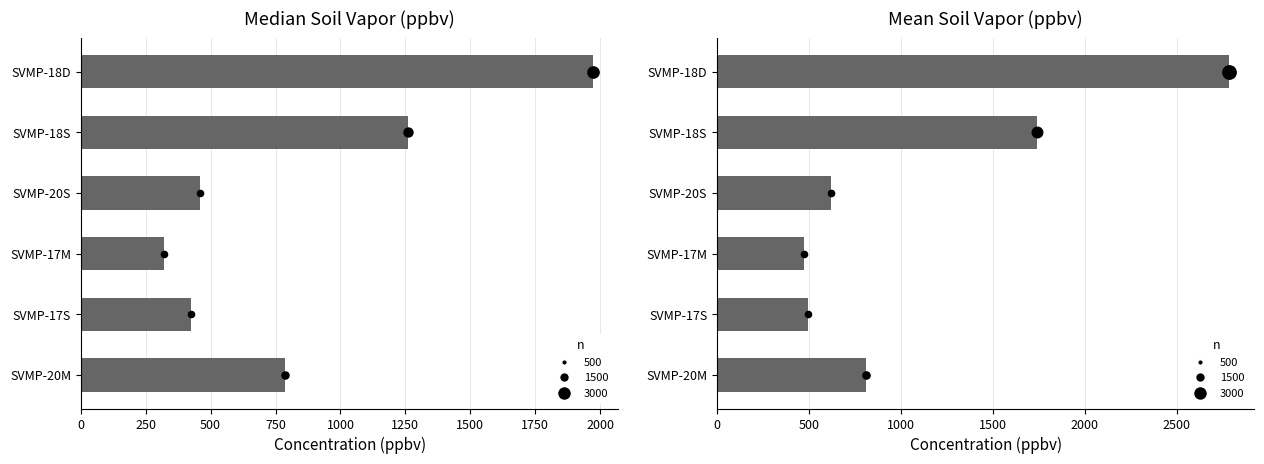

What is the ratio of the value at SVMP-20S to the value at SVMP-20M?

0.8